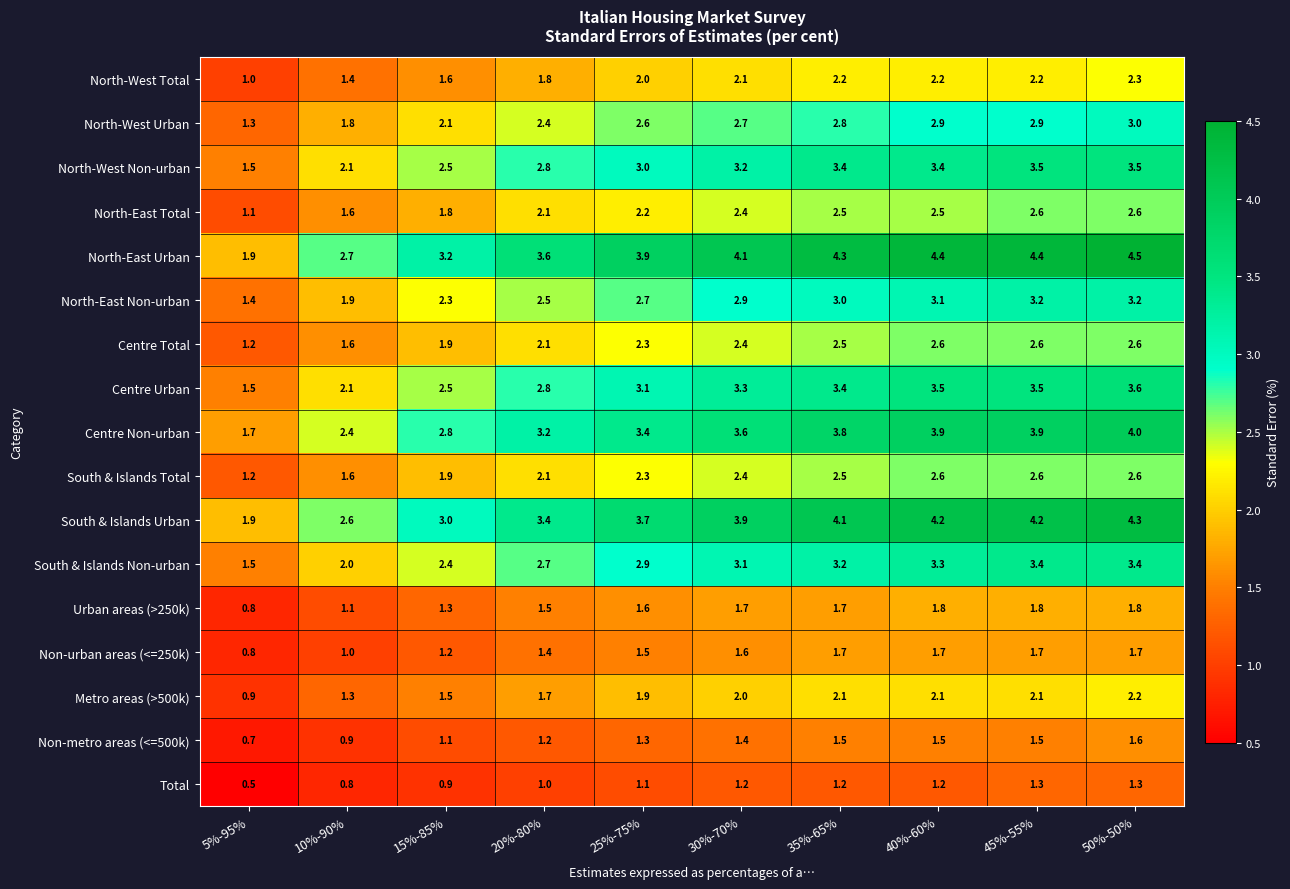

At how many categories does at least one series exceed 0?

10